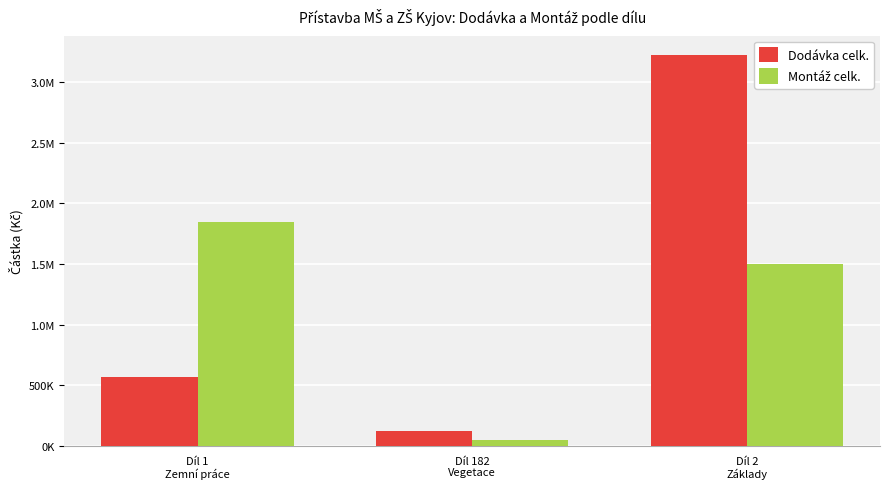

Does the chart contain stacked bars?

No